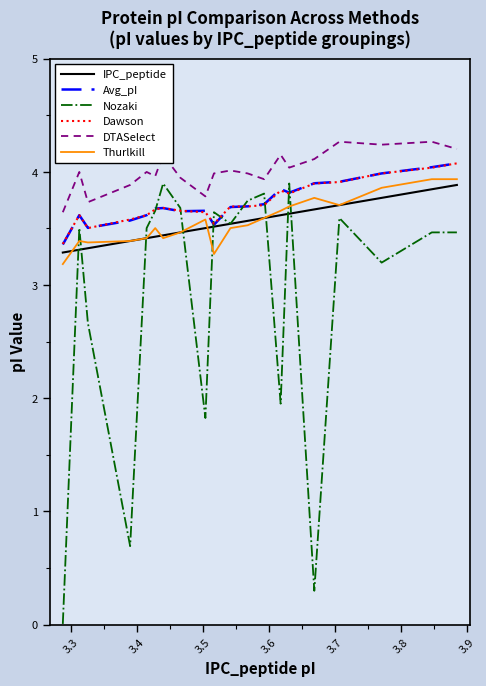

What is the difference between the second highest and second lowest values in the Dawson series?

0.5